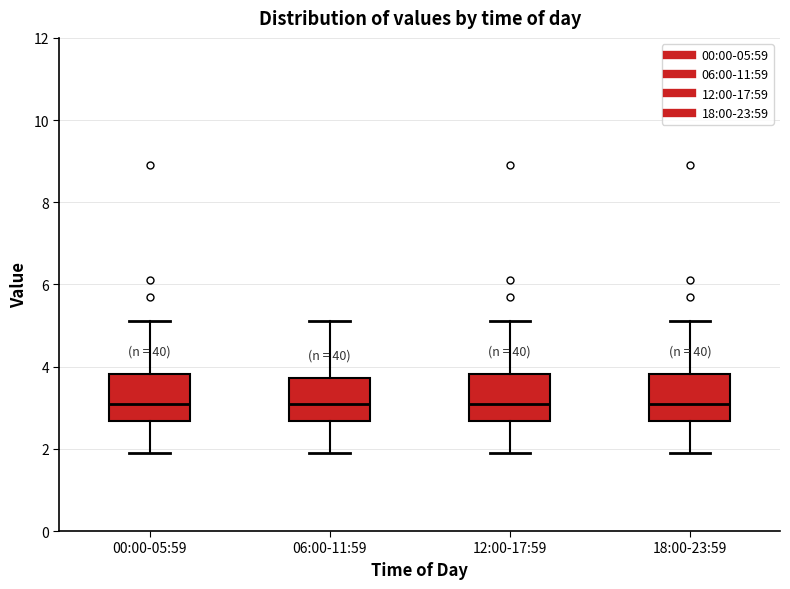

Reading left to right, transcribe this box plot: for each box, give where its median line is, the range the box spans, and where its two whiskers end, as read against the y-axis. The values are not printed on the chart, so give them approximately, as read against the axis.

00:00-05:59: median 3.2, box 2.6 to 3.8, whiskers 2.0 to 5.2
06:00-11:59: median 3.2, box 2.6 to 3.8, whiskers 2.0 to 5.2
12:00-17:59: median 3.2, box 2.6 to 3.8, whiskers 2.0 to 5.2
18:00-23:59: median 3.2, box 2.6 to 3.8, whiskers 2.0 to 5.2